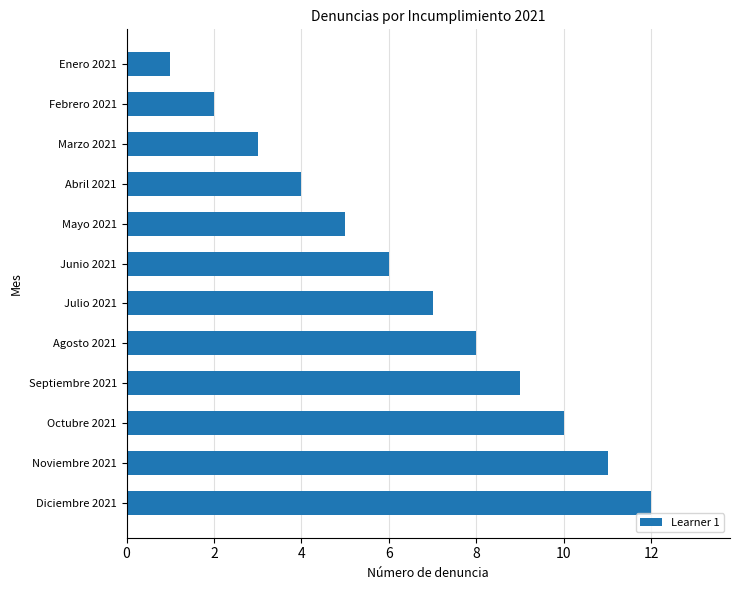

What is the ratio of the value at Abril 2021 to the value at Diciembre 2021?

0.3